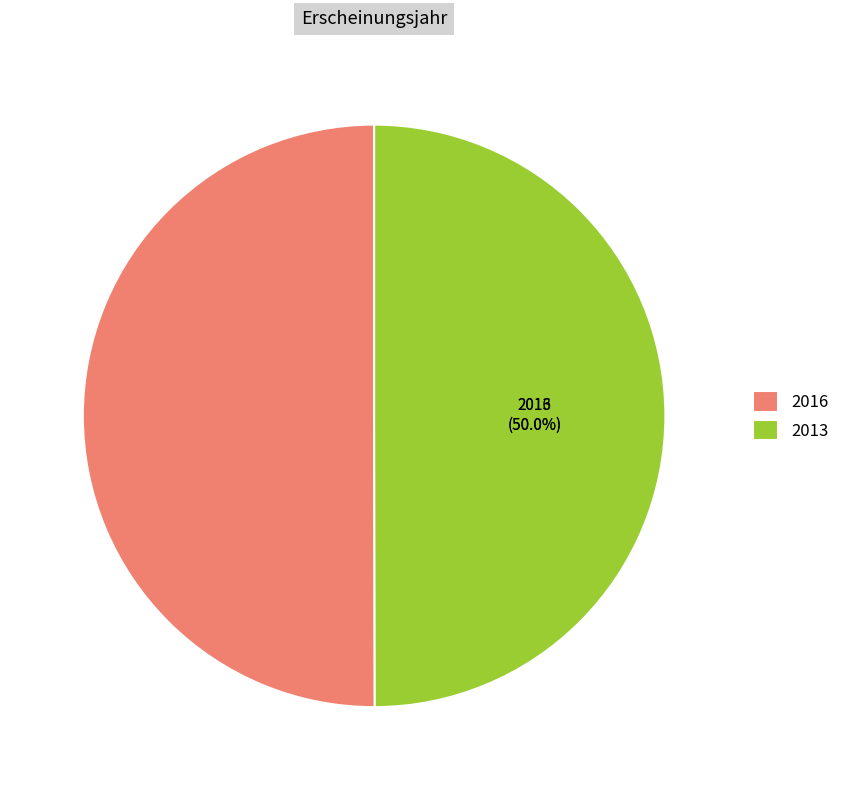

Do 2013 and 2016 together represent more than half of the pie?

Yes